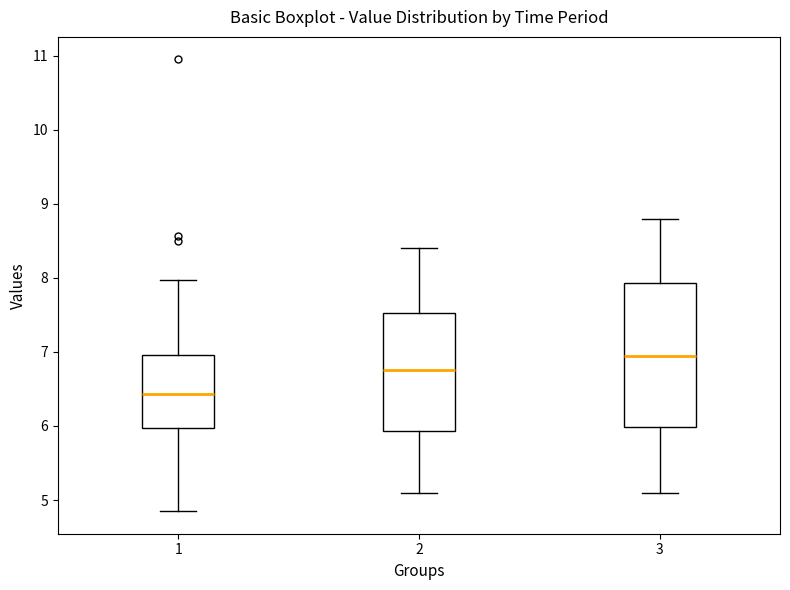

Reading left to right, read every box against the y-axis: the position of its median line, the range the box covers, and the ends of its whiskers. The values are not printed on the chart, so give them approximately, as read against the axis.

1: median 6.4, box 6.0 to 7.0, whiskers 4.9 to 8.0
2: median 6.8, box 5.9 to 7.5, whiskers 5.1 to 8.4
3: median 7.0, box 6.0 to 7.9, whiskers 5.1 to 8.8